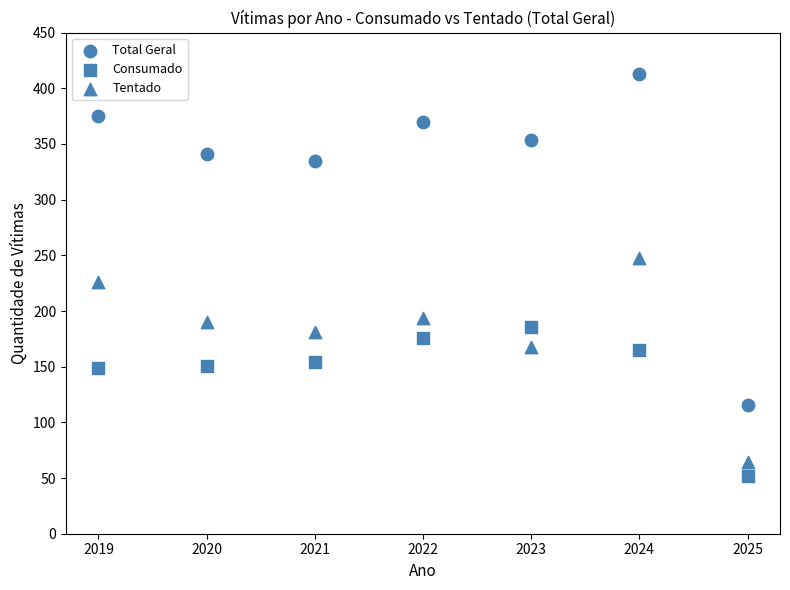

Count the number of points in this scatter plot.

21